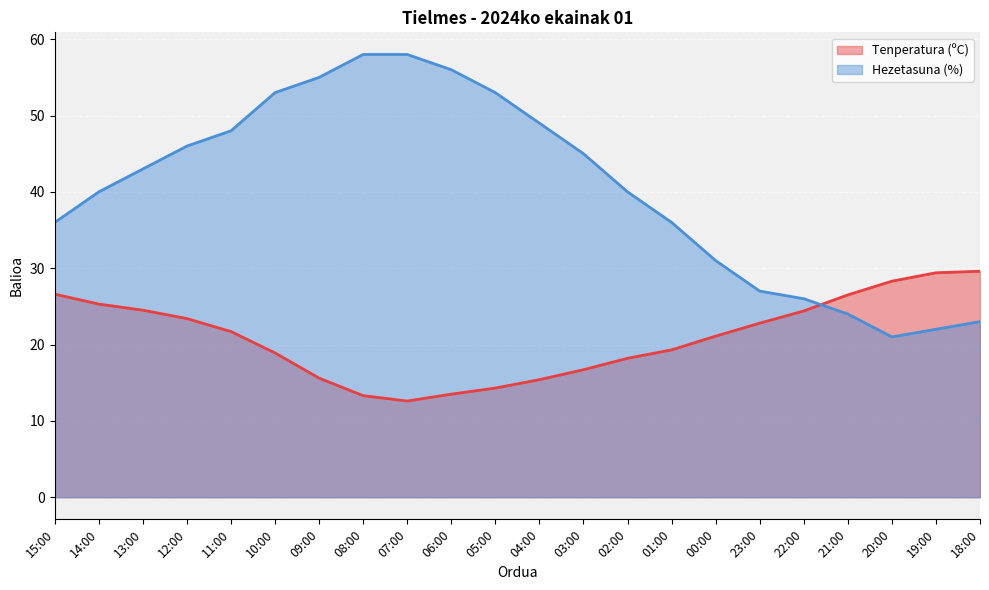

Which has a higher value, 08:00 or 04:00?

04:00